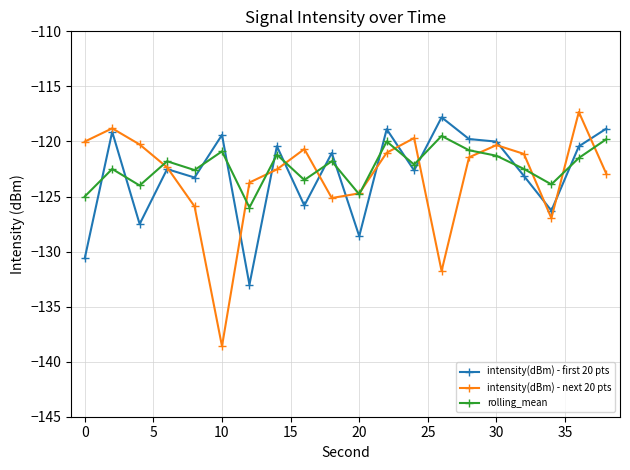

List the series in order of their peak value, highest first.

intensity(dBm) - next 20 pts, intensity(dBm) - first 20 pts, rolling_mean